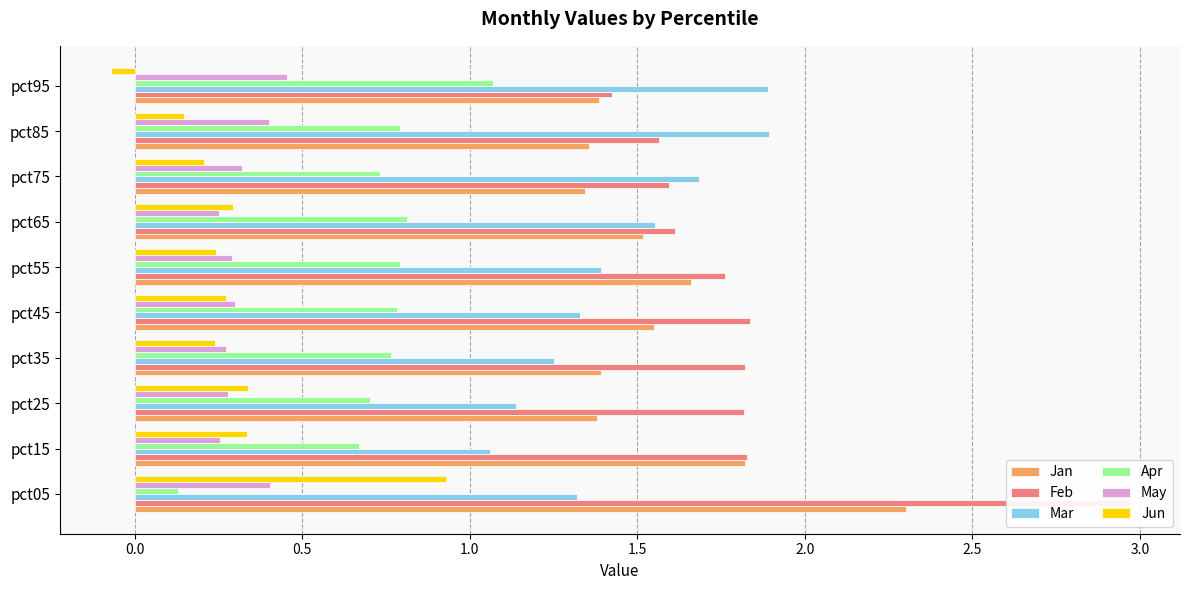

At how many categories does at least one series exceed 2?

1